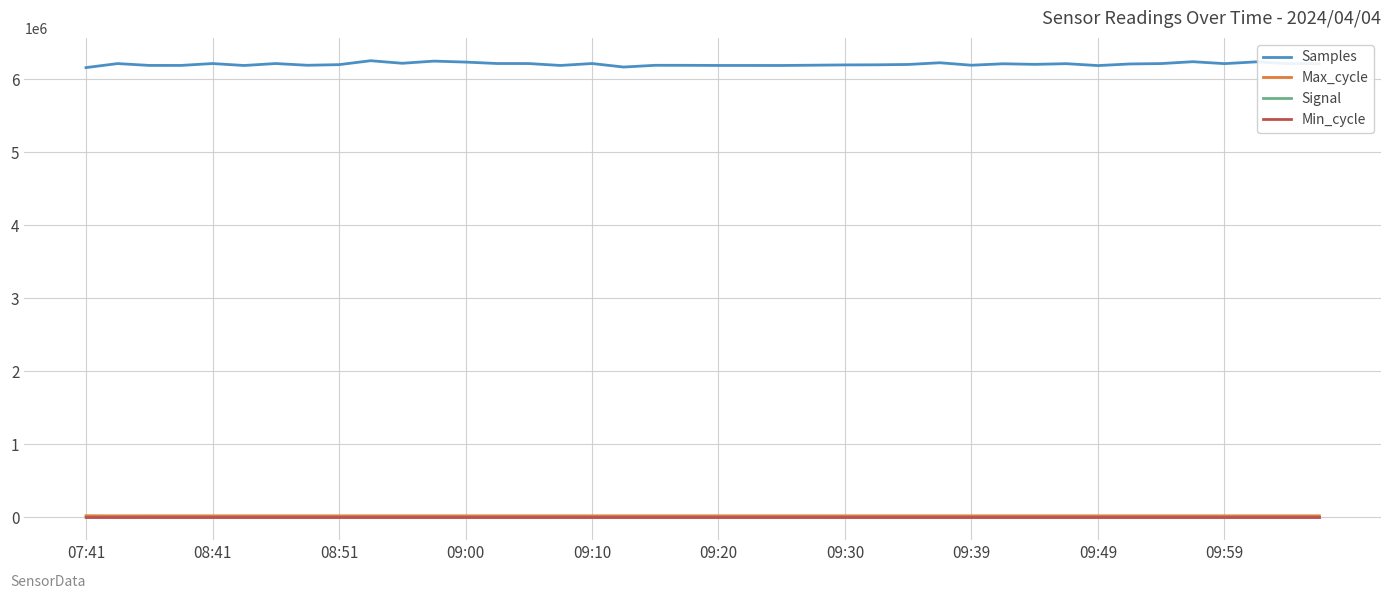

True or false: Min_cycle and Samples intersect in this chart.

False